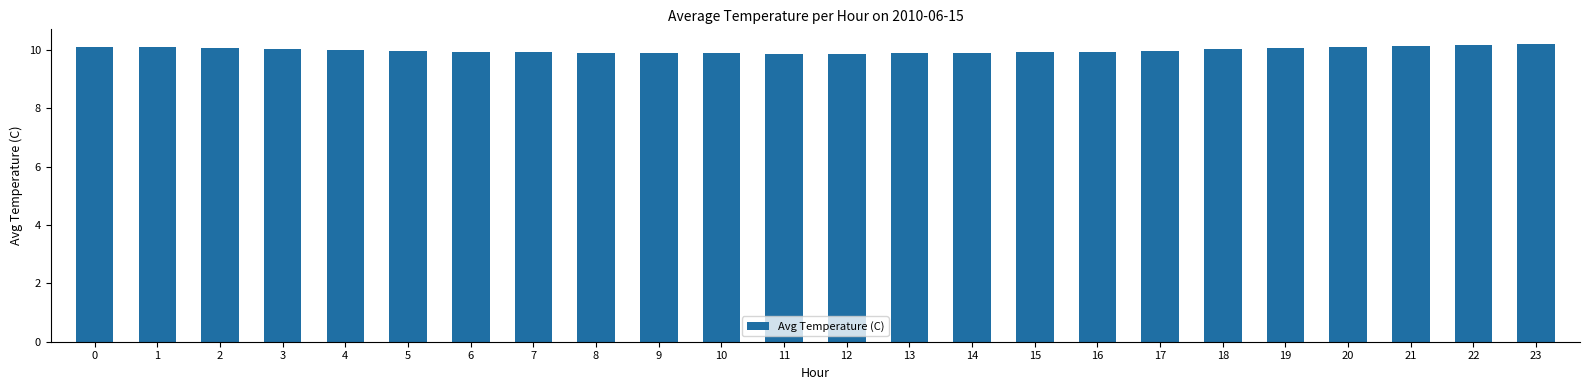

The chart shows a value of 5.5 at 6. True or false?

False